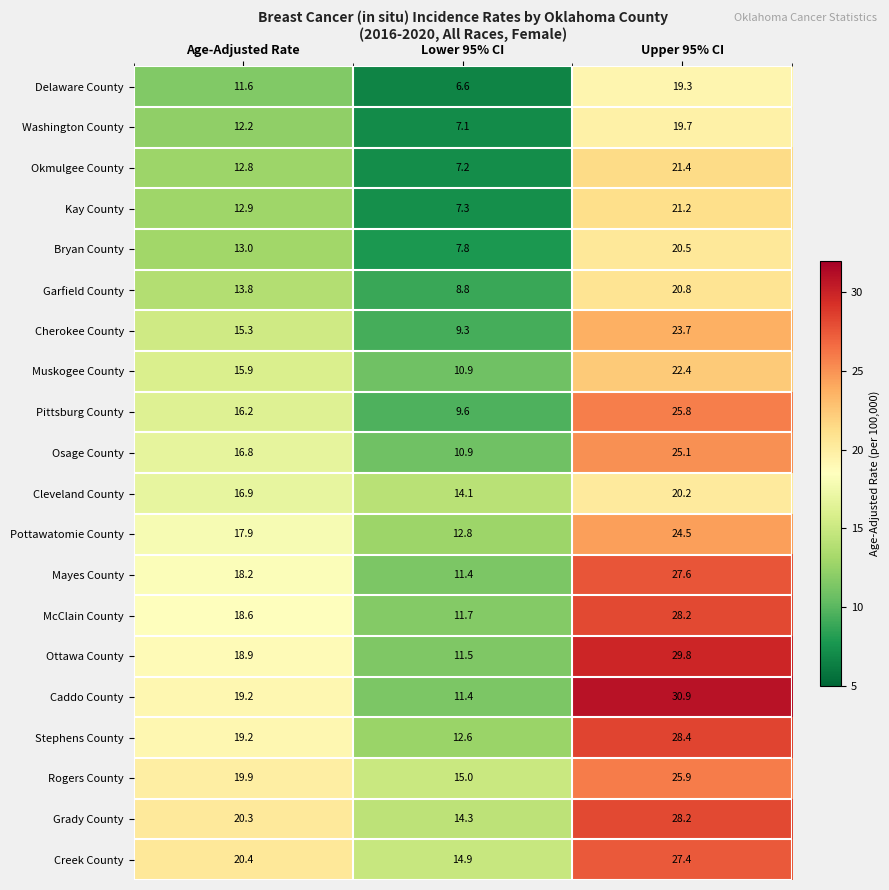

Which category has the highest value in the Rogers County series?

Upper 95% CI